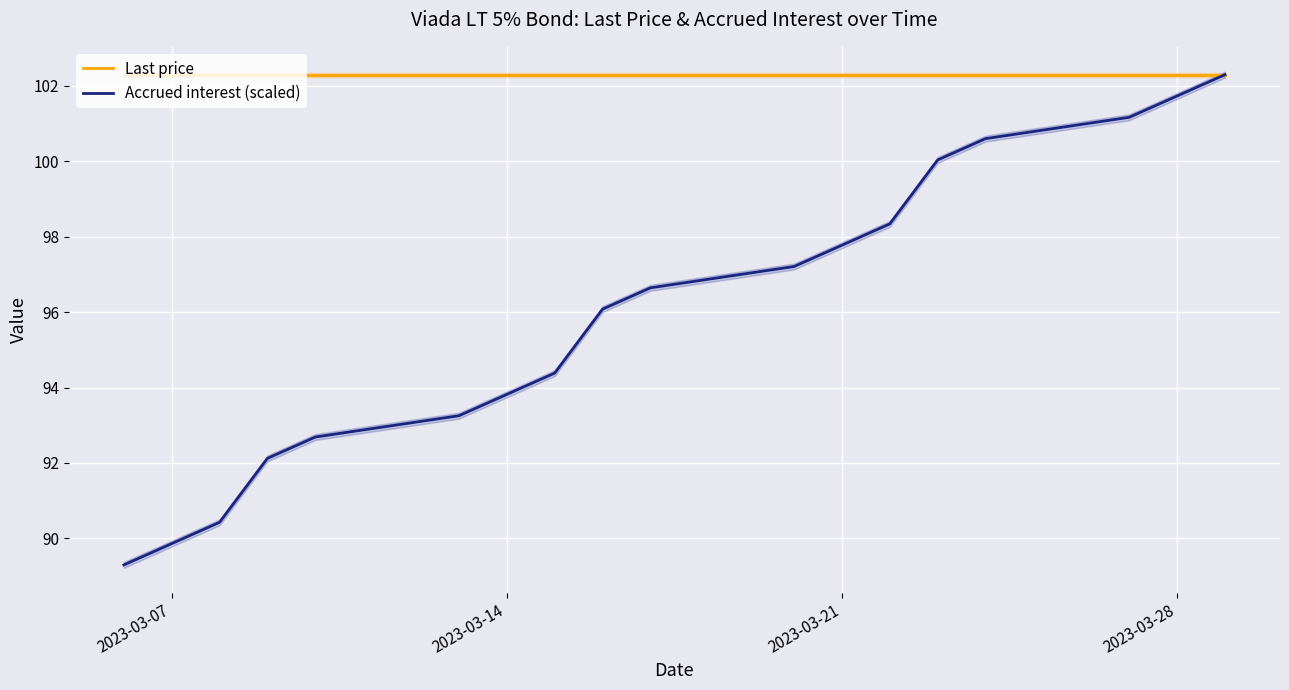

True or false: Accrued interest (scaled) has a value of 97.8 at 2023-03-21.

True